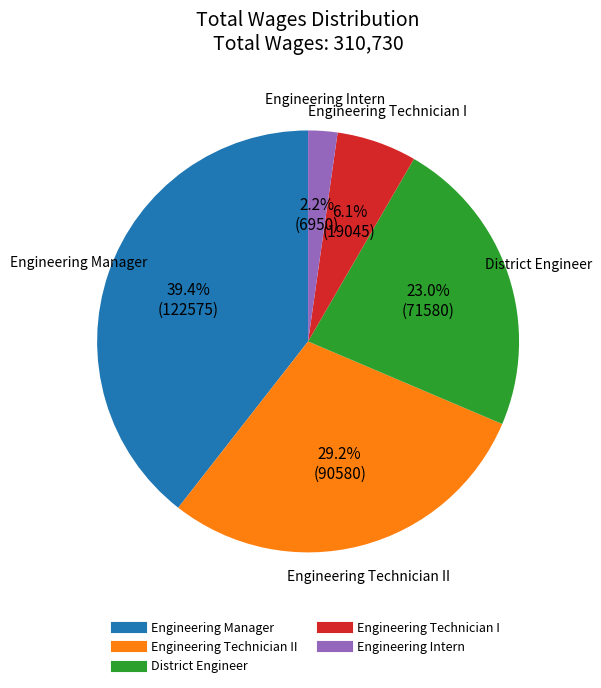

Is there any slice that represents more than half of the pie?

No